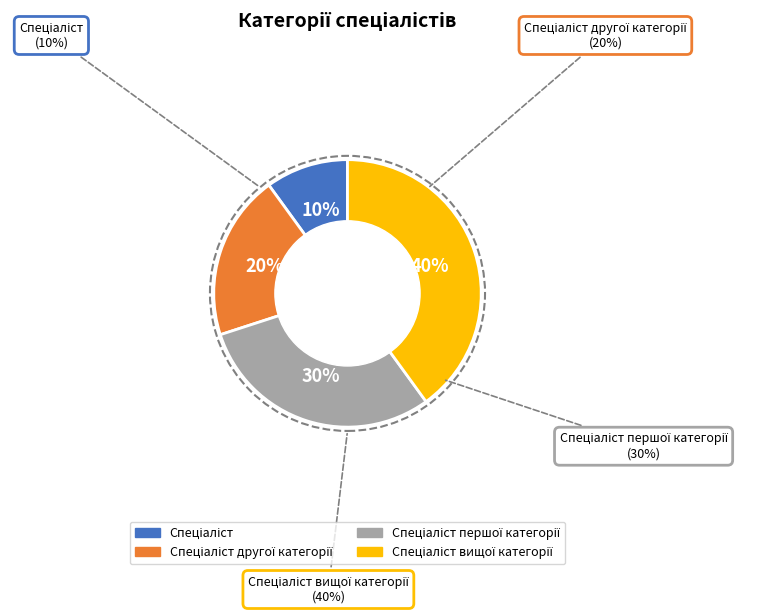

Does Спеціаліст account for over 50% of the chart?

No